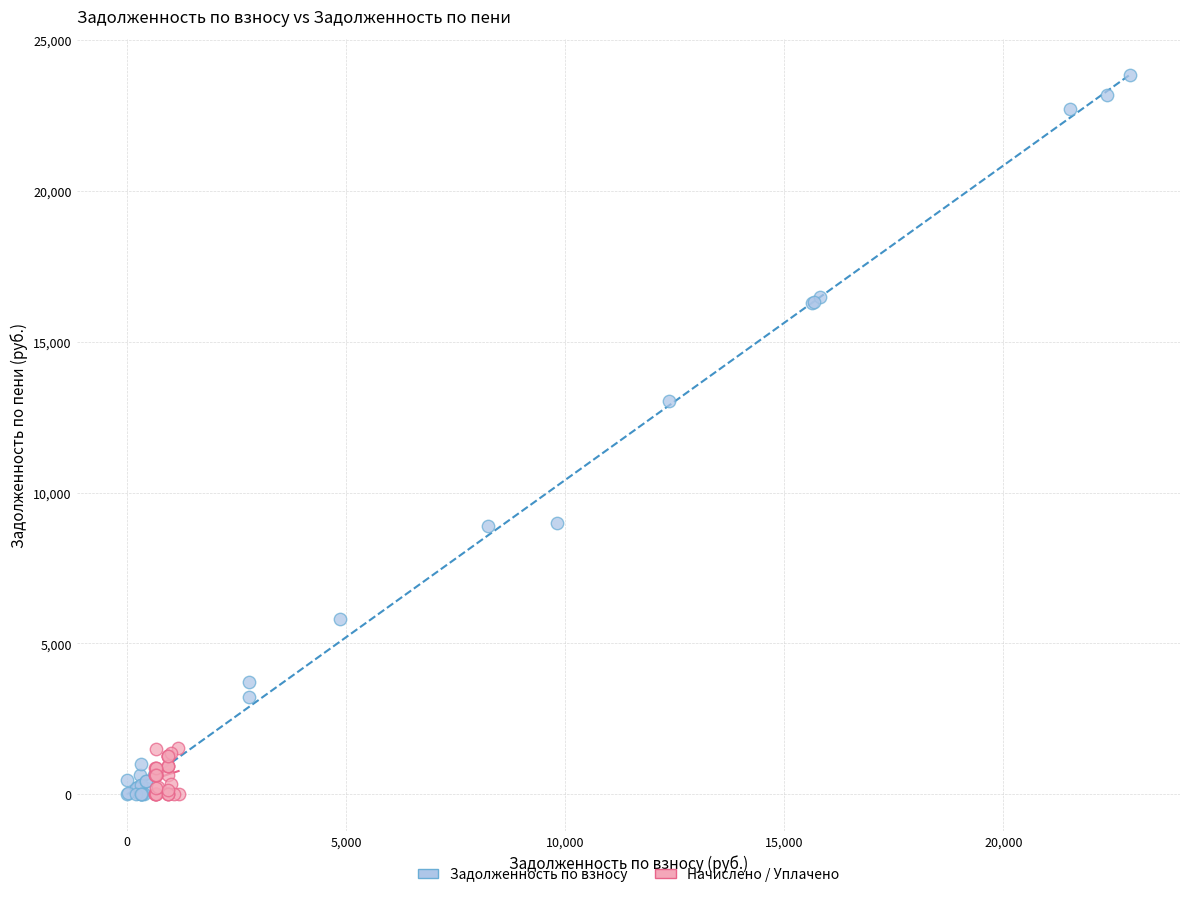

What are all the series names shown in the legend?

Задолженность по взносу, Начислено / Уплачено